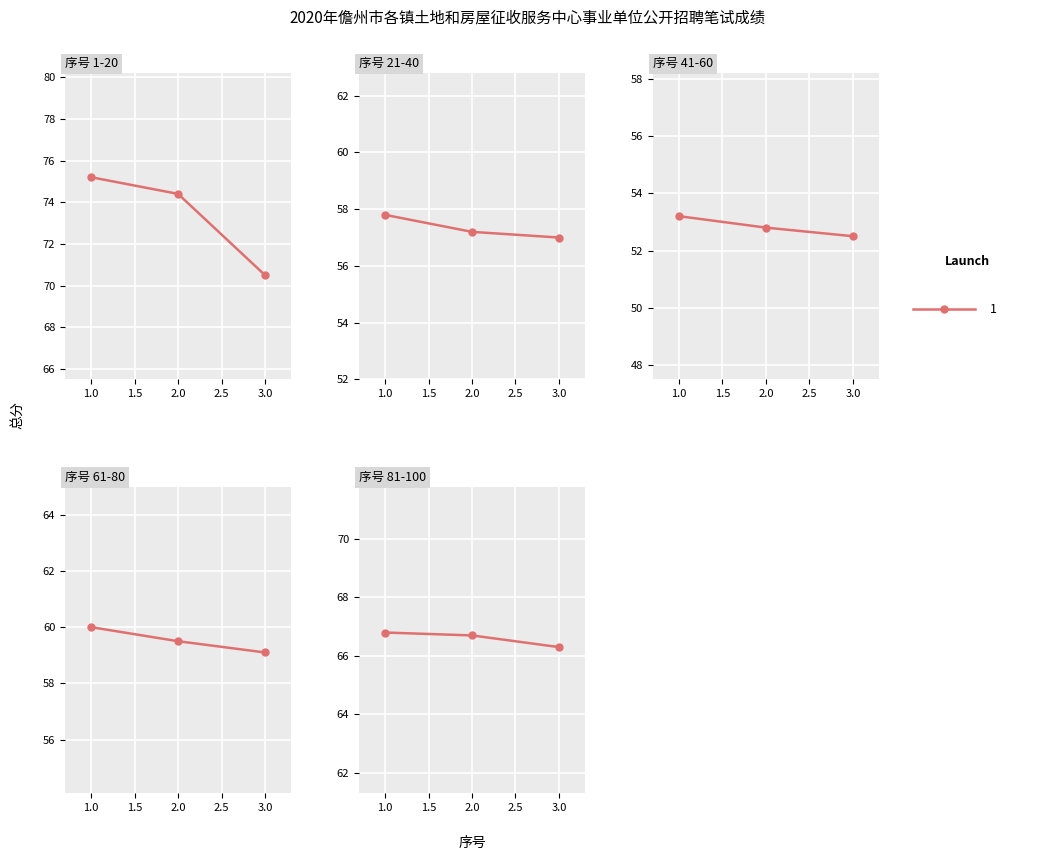

What is the ratio of the value at 1.0 to the value at 2.0?

1.0